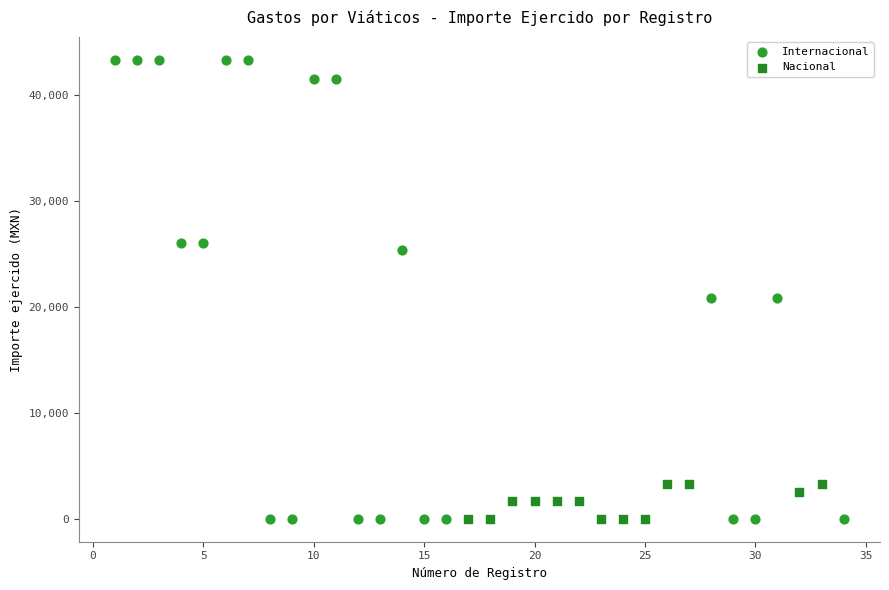

Which series contains the highest Y value?

Internacional